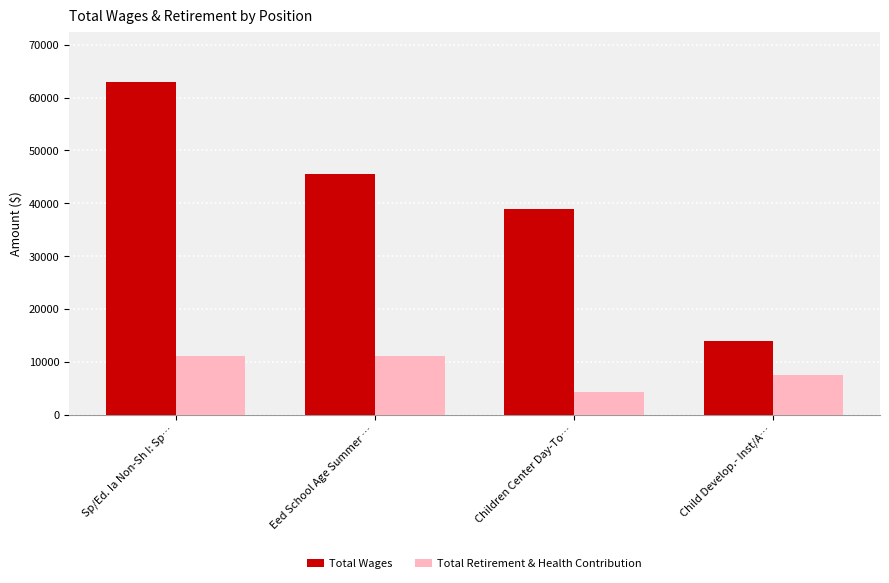

What is the sum of the Total Retirement & Health Contribution values at Sp/Ed. Ia Non-Sh I: Sp… and Eed School Age Summer …?

22254